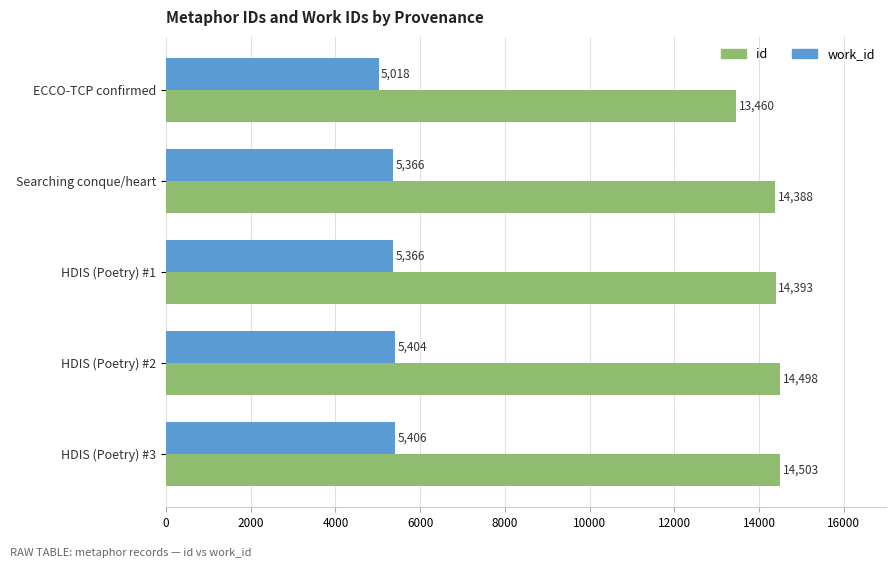

What is the difference between the highest and lowest values at ECCO-TCP confirmed?

8442